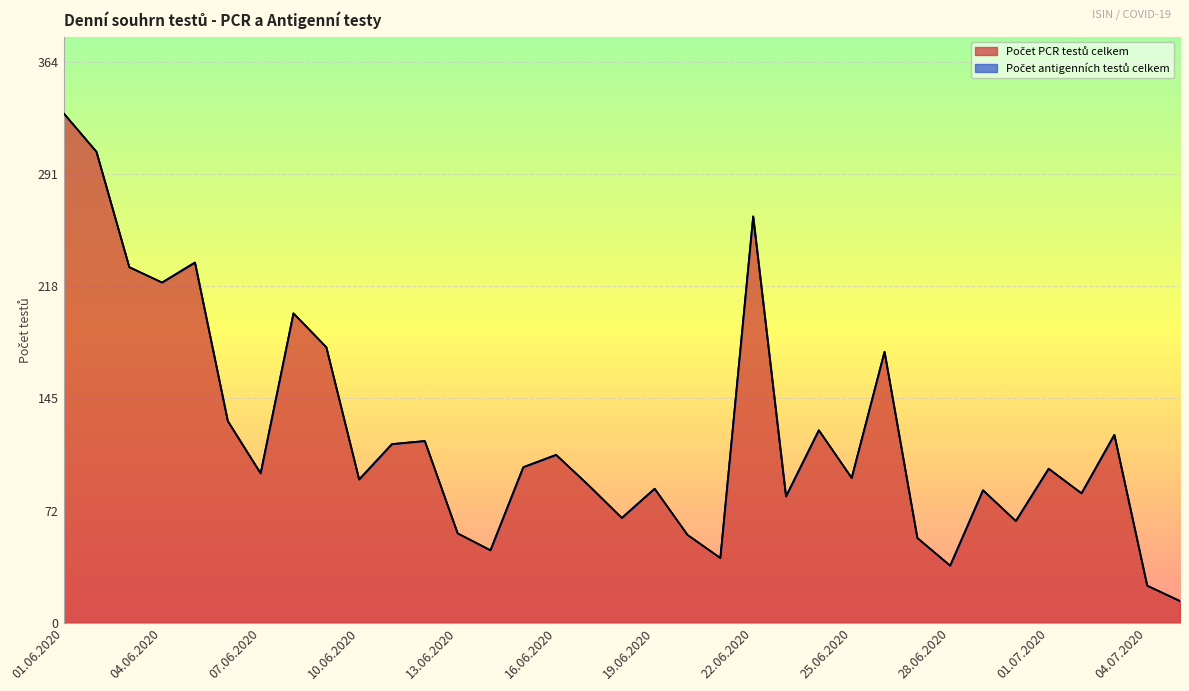

Does the chart display data point markers on the line(s)?

No